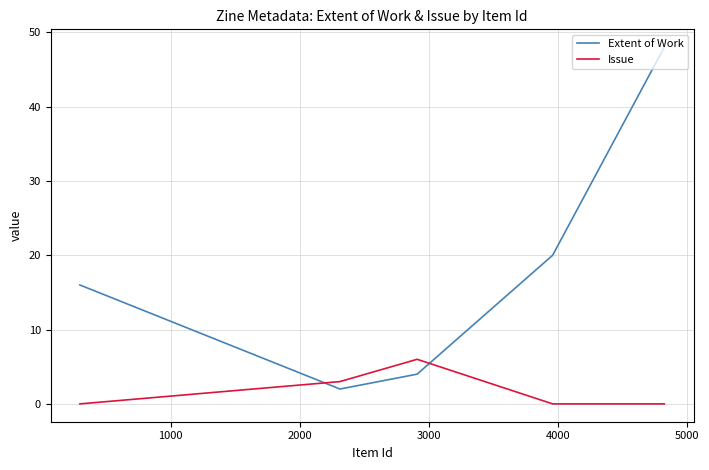

What is the maximum value for Issue?

6